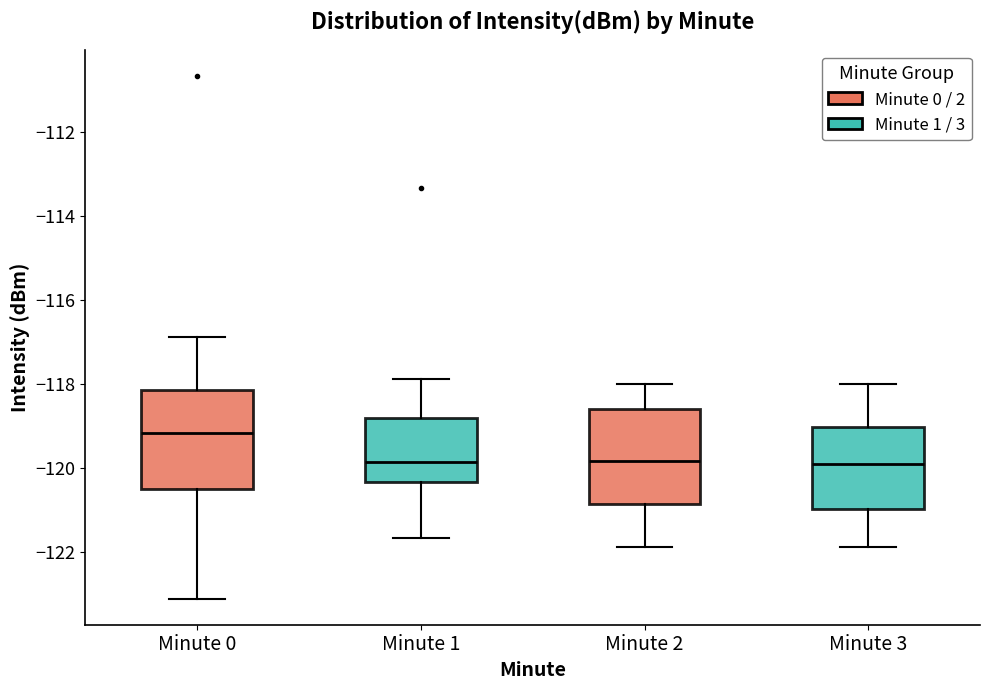

Which box has the highest median line?

Minute 0